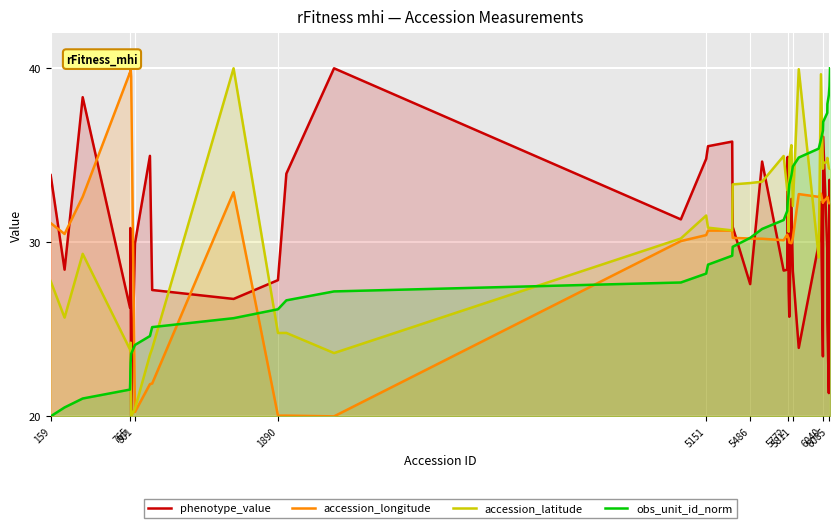

What is the average value of the accession_longitude series?

30.8